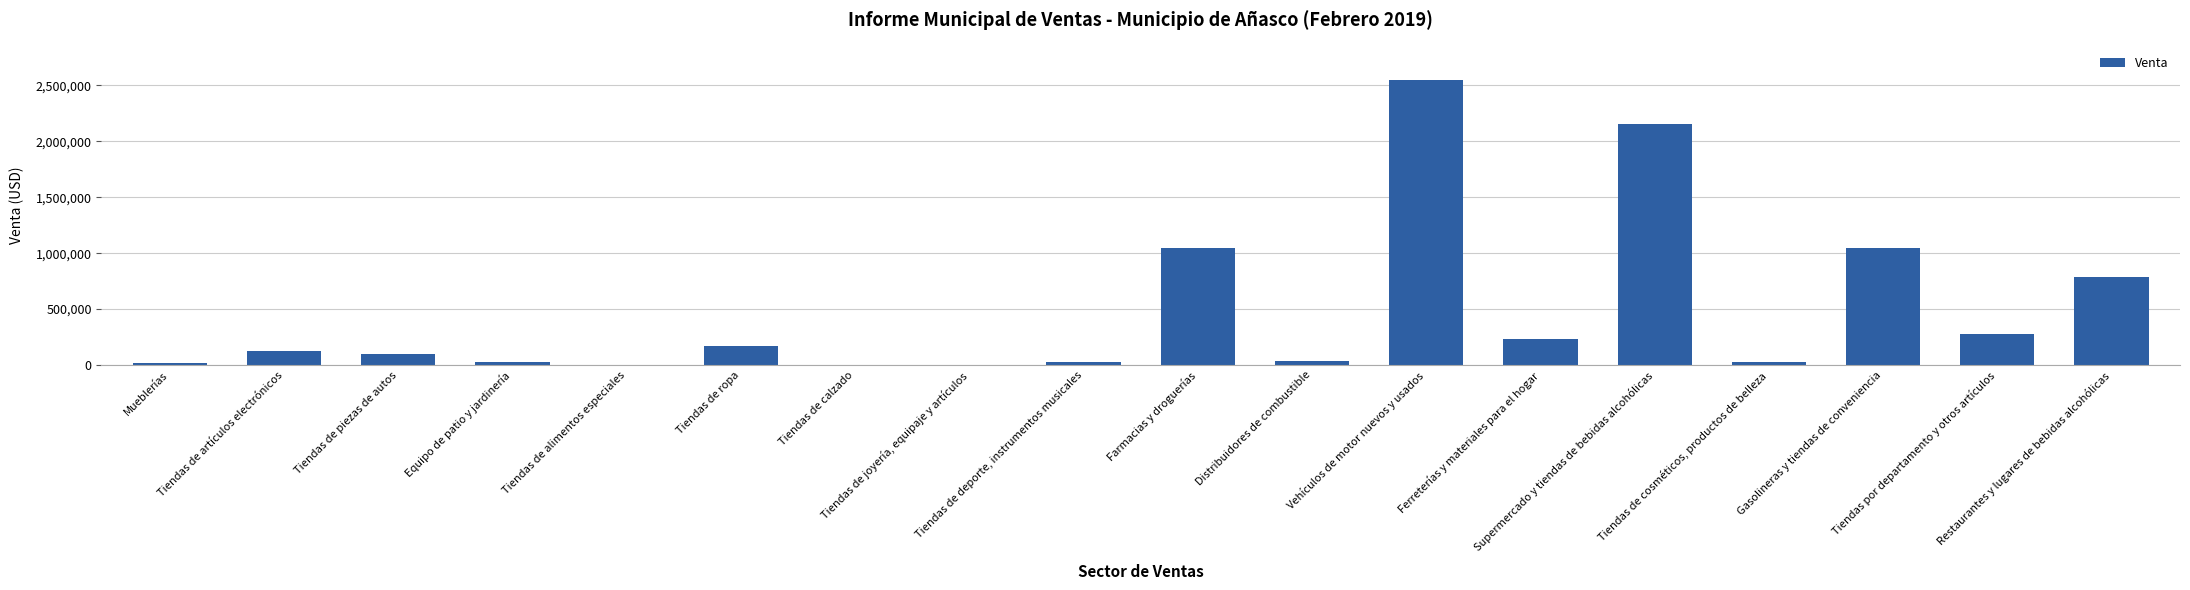

What is the maximum value shown in the chart?

2551915.7